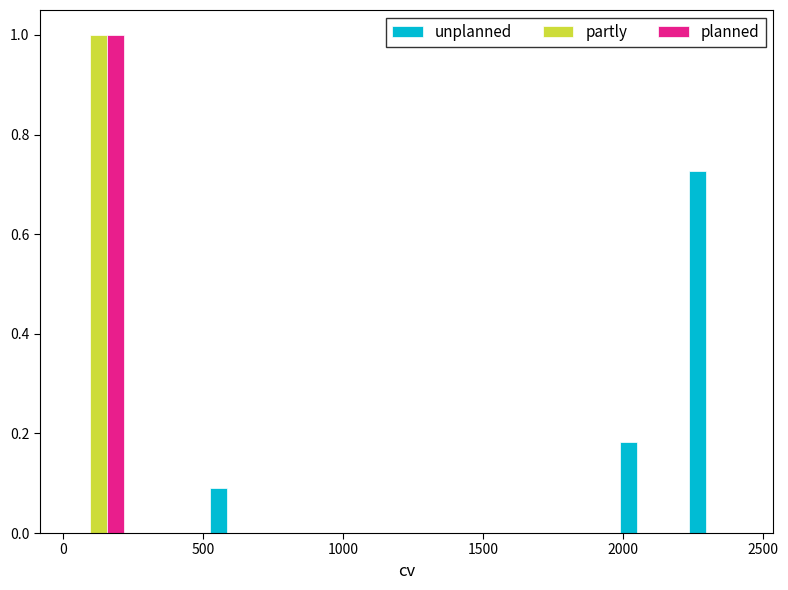

Reading left to right, transcribe this chart: for each range on the x-axis, give the height of each series' bar. Neither the bar edges nor the heights are printed on the chart, so give them approximately, as read against the axes.

0 to 250: unplanned=0	partly=1.00	planned=1.00
250 to 500: unplanned=0	partly=0	planned=0
500 to 750: unplanned=0.10	partly=0	planned=0
750 to 1000: unplanned=0	partly=0	planned=0
1000 to 1250: unplanned=0	partly=0	planned=0
1250 to 1450: unplanned=0	partly=0	planned=0
1450 to 1700: unplanned=0	partly=0	planned=0
1700 to 1950: unplanned=0	partly=0	planned=0
1950 to 2200: unplanned=0.18	partly=0	planned=0
2200 to 2450: unplanned=0.72	partly=0	planned=0